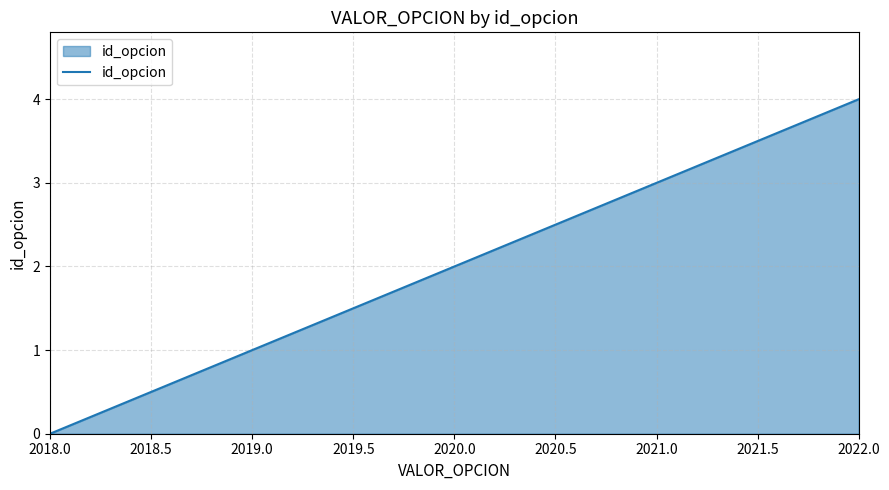

Rank the categories by value from highest to lowest.

2022.0, 2021.0, 2020.0, 2019.0, 2018.0